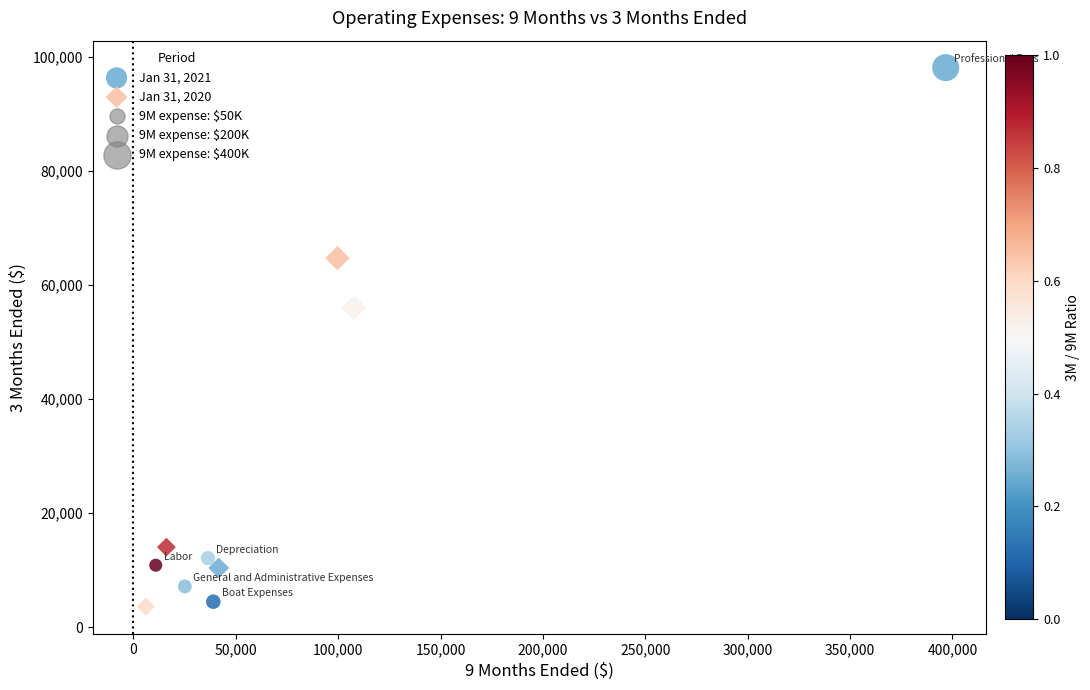

Which series contains the lowest Y value?

Jan 31, 2020